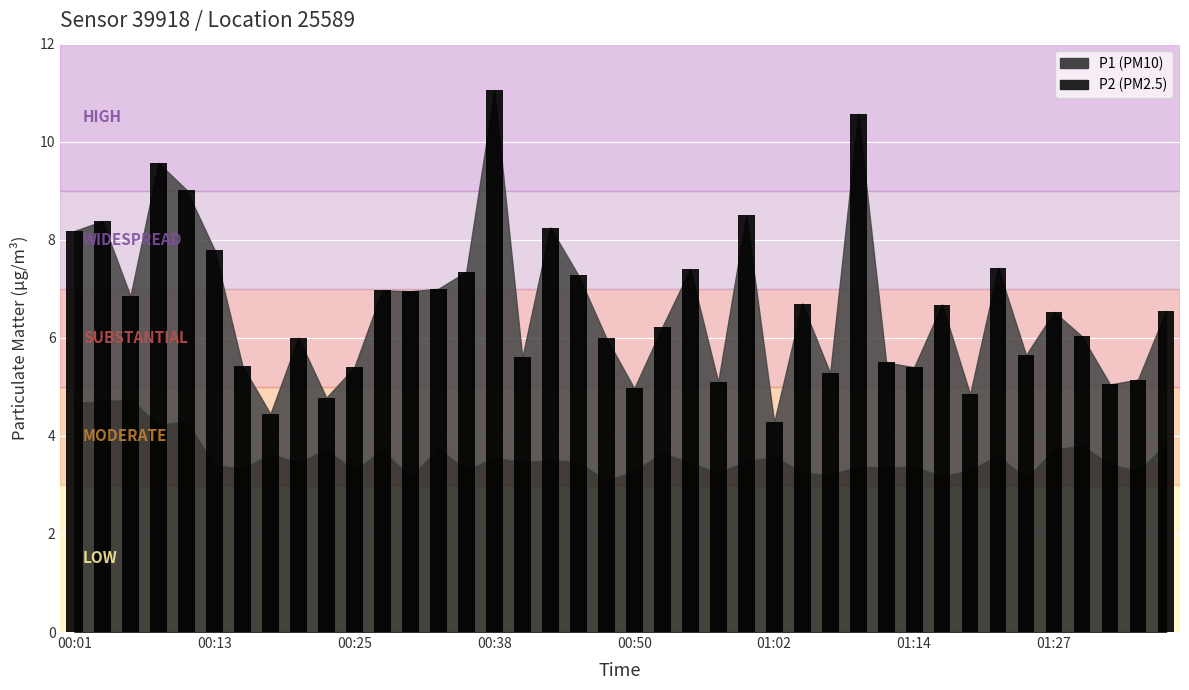

What is the maximum value shown in the chart?

11.1